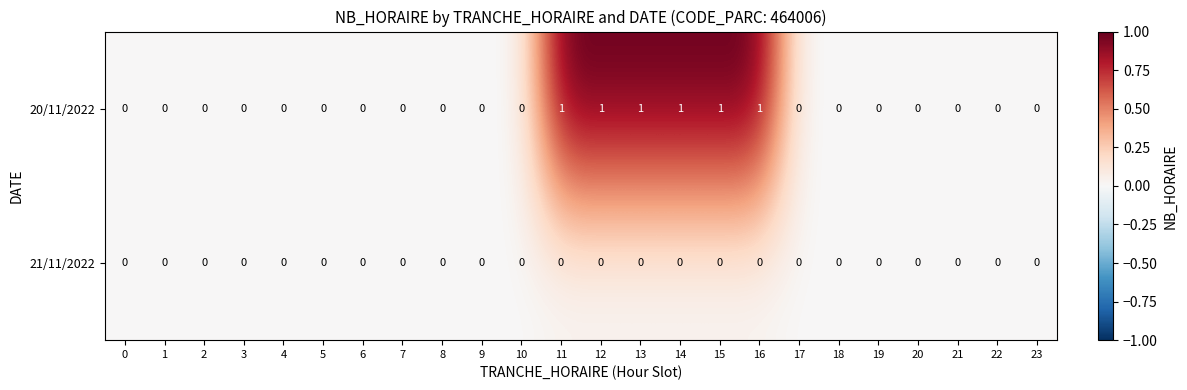

Rank the series at 14 from highest to lowest value.

20/11/2022, 21/11/2022